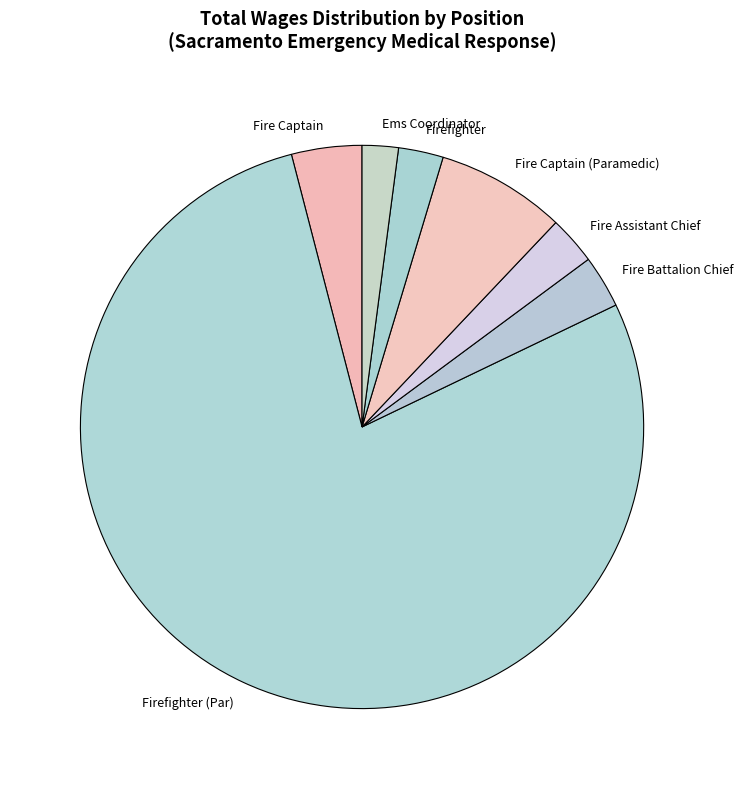

Do Fire Assistant Chief and Fire Captain (Paramedic) together represent more than half of the pie?

No